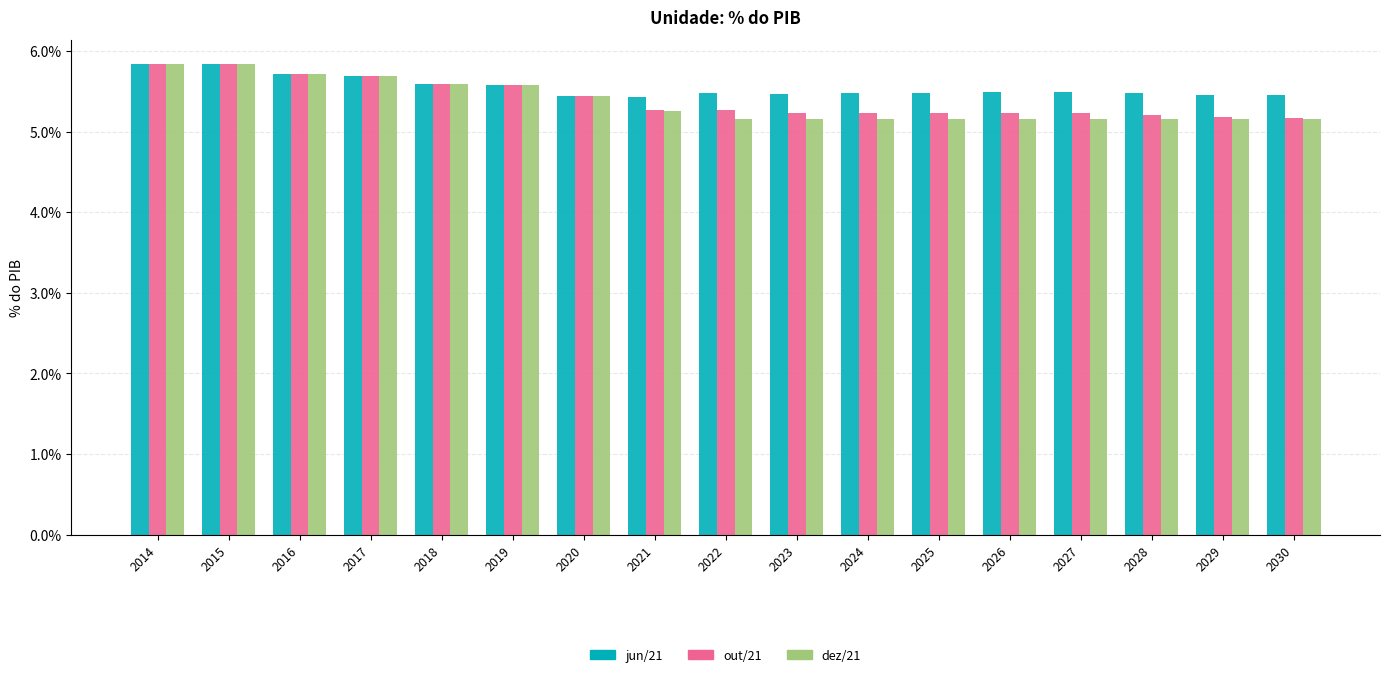

Is the value of dez/21 at 2024 greater than the value of out/21 at 2020?

No